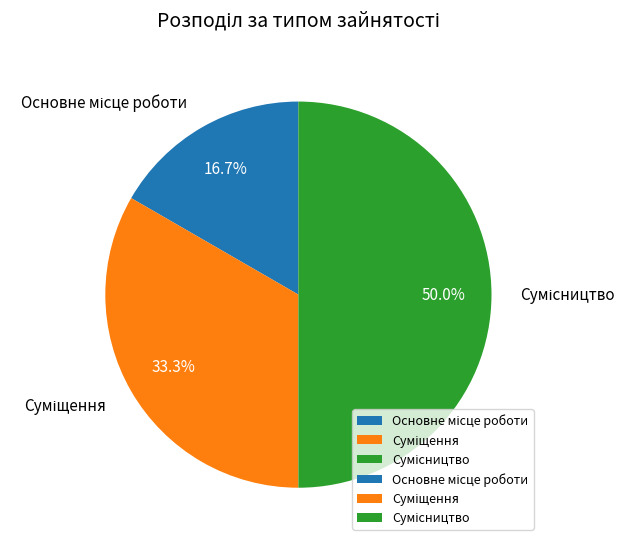

Count the number of slices in the pie.

3